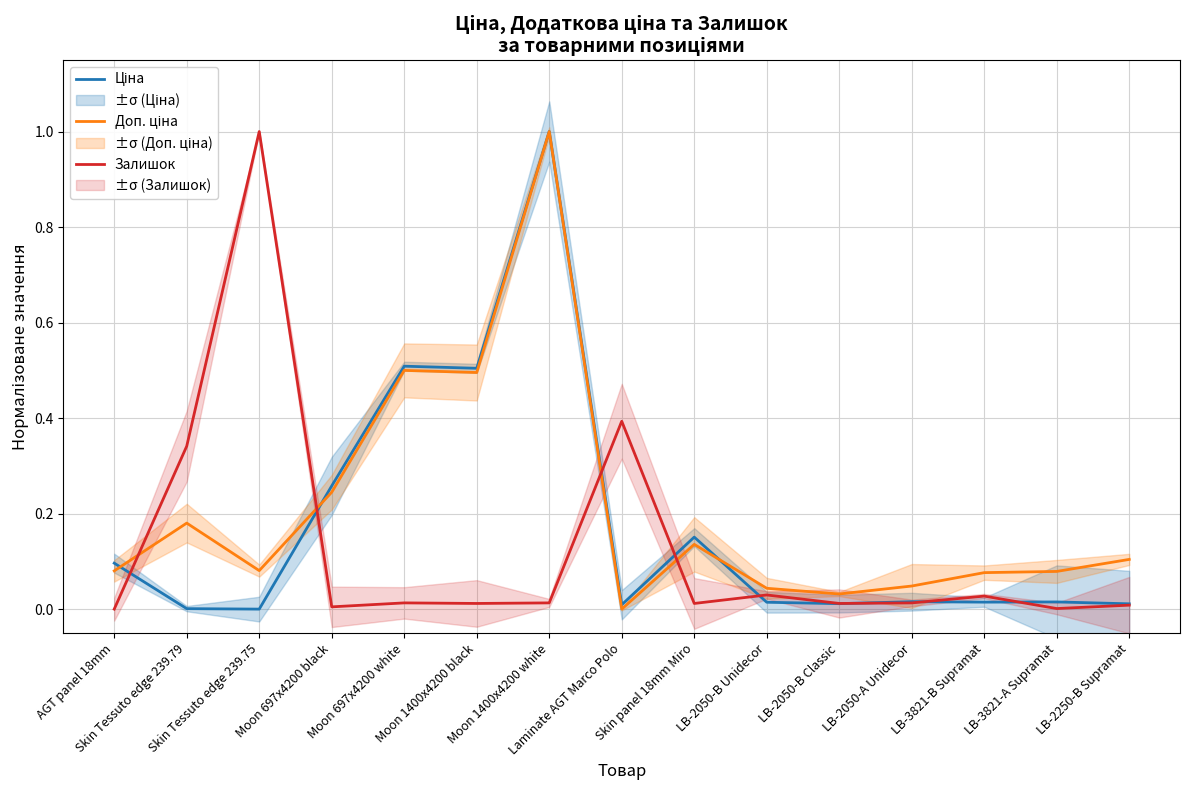

The Залишок series shows 0.0 at Moon 1400x4200 white. True or false?

False